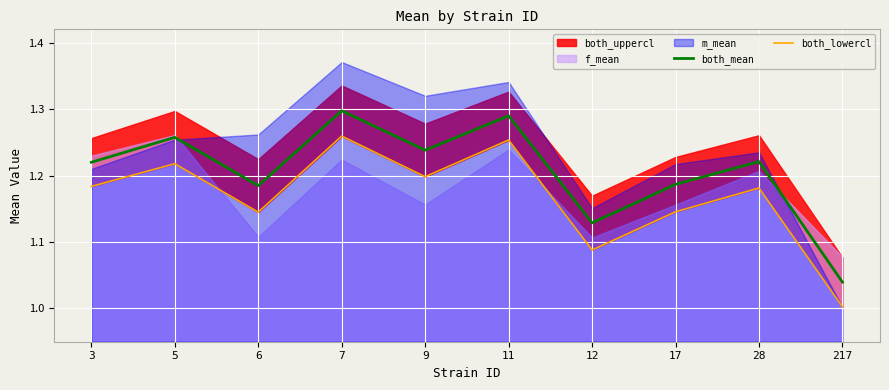

The both_mean series shows 0.8 at 3. True or false?

False